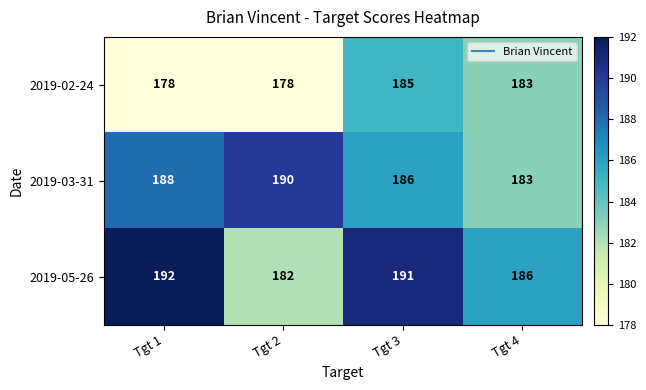

Where is 2019-05-26 nearest to the value 187?

Tgt 4